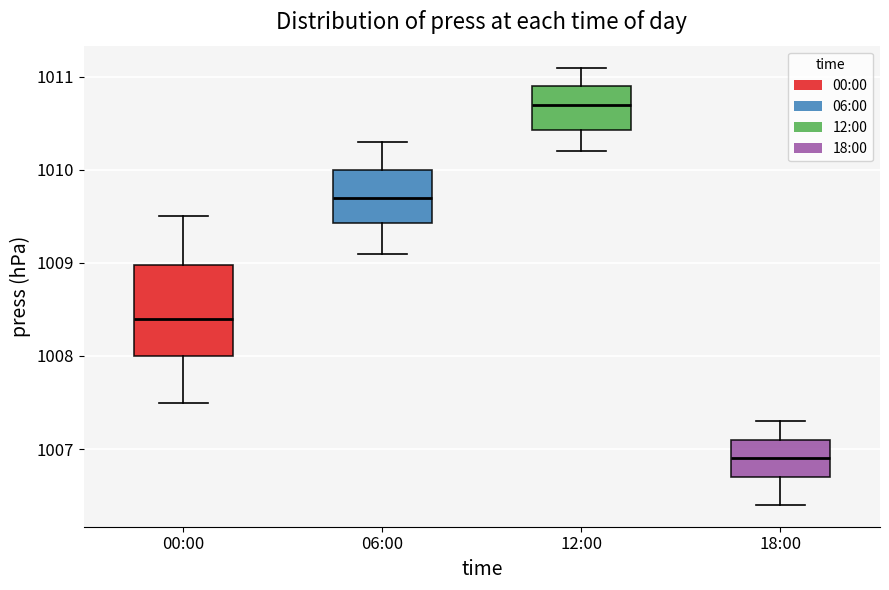

Where does the lower whisker of the box for 18:00 end on the y-axis? The values are not printed on the chart, so give them approximately, as read against the axis.

1006.4